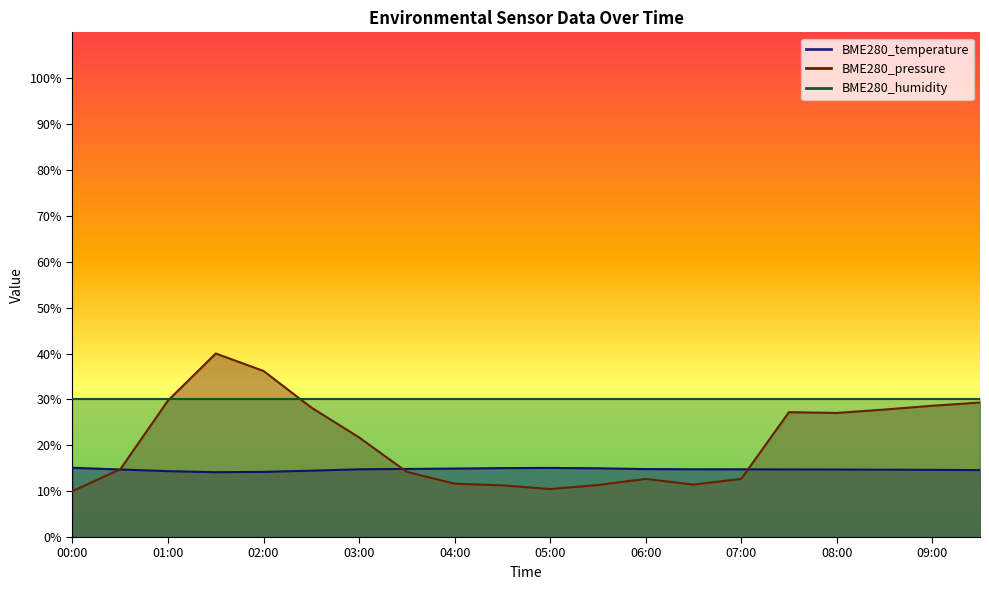

List the labels in order of BME280_temperature value, largest first.

00:00, 05:00, 04:30, 05:30, 04:00, 03:30, 06:00, 06:30, 03:00, 07:00, 07:30, 00:30, 08:00, 08:30, 09:00, 09:30, 02:30, 01:00, 02:00, 01:30